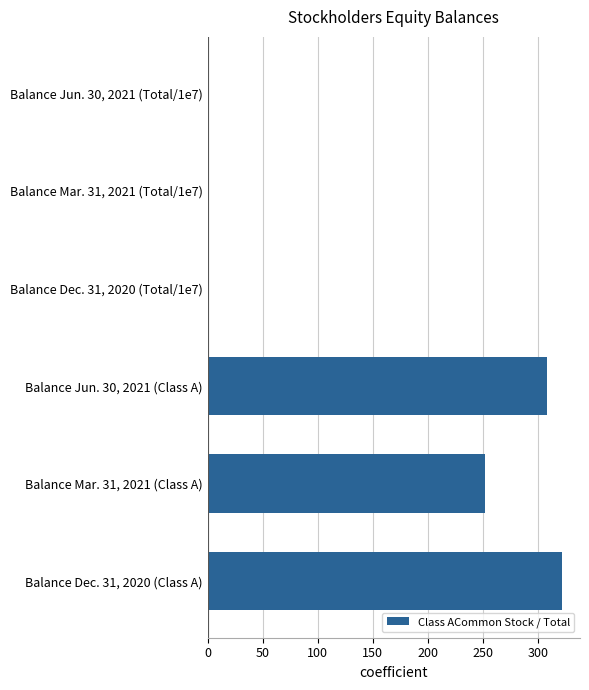

What is the sum of all values?

883.5